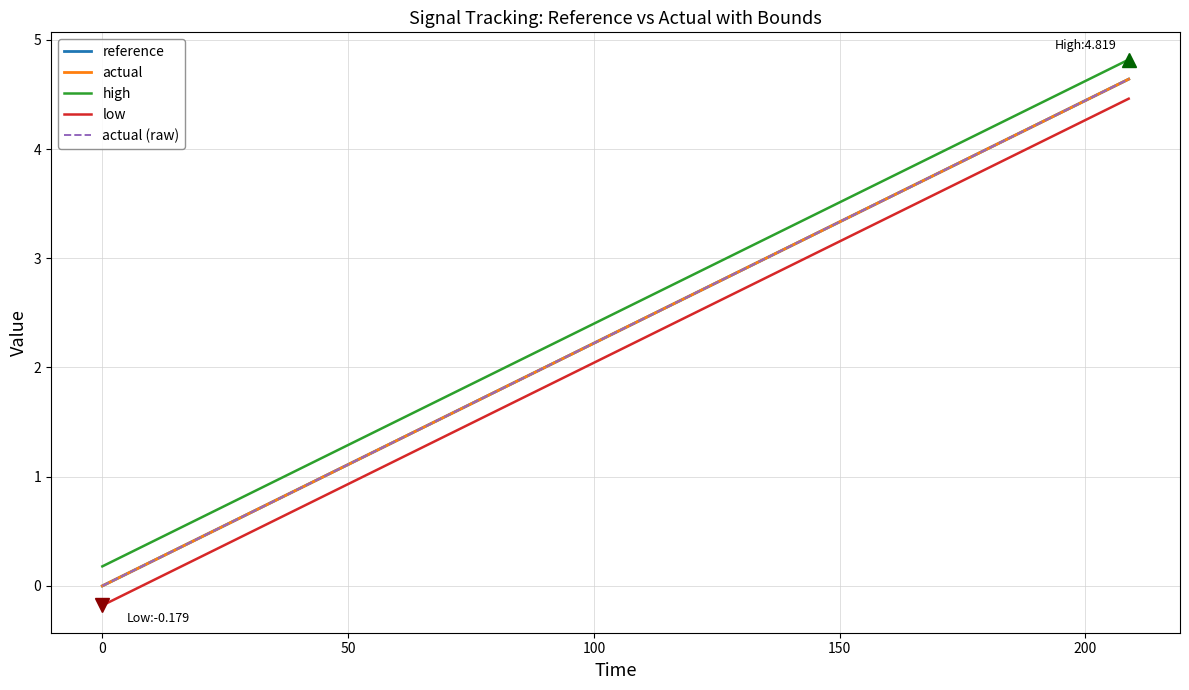

True or false: low and reference cross at least once.

False